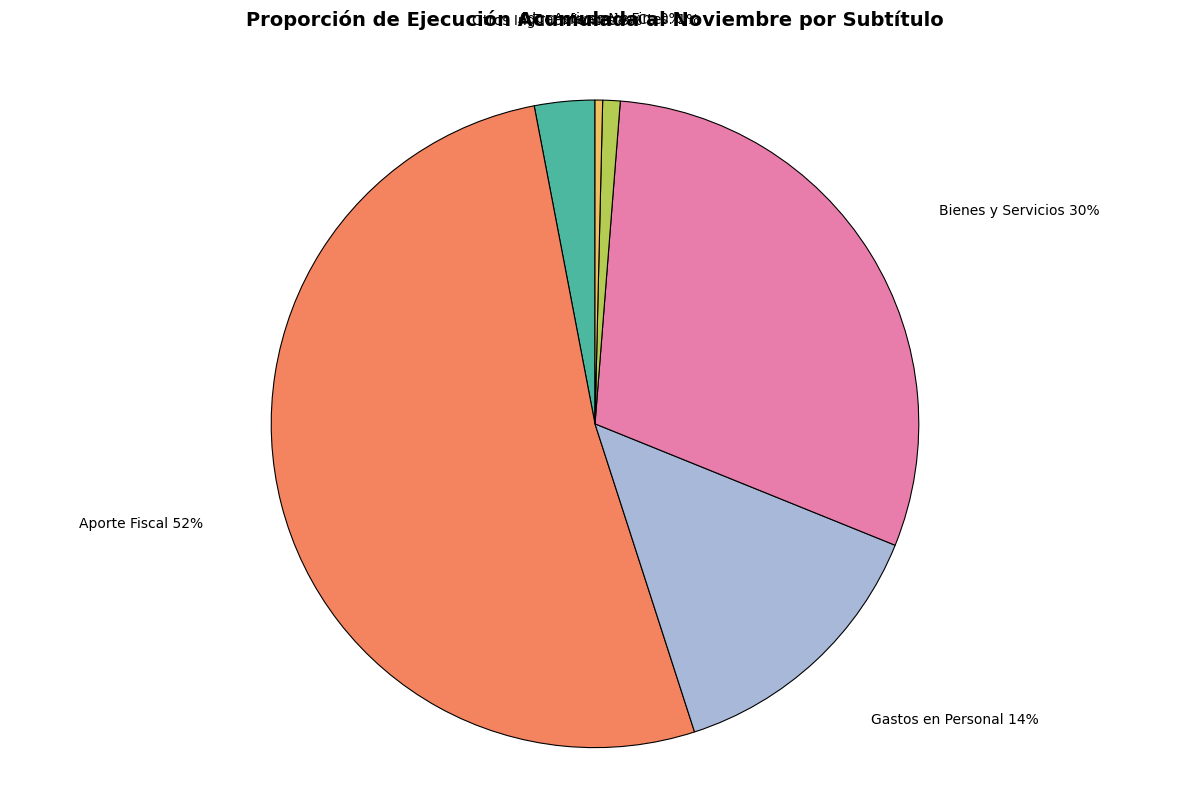

To the nearest percent, what is the average slice percentage?

17%